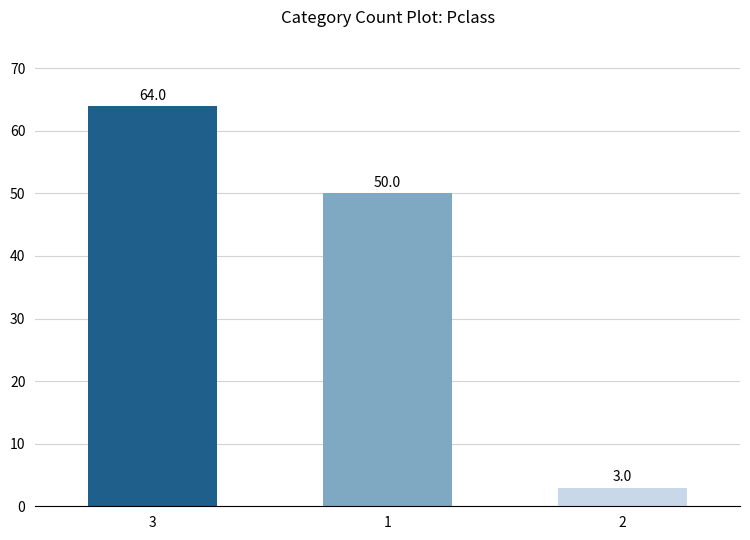

What is the change in value from 3 to 2?

-61